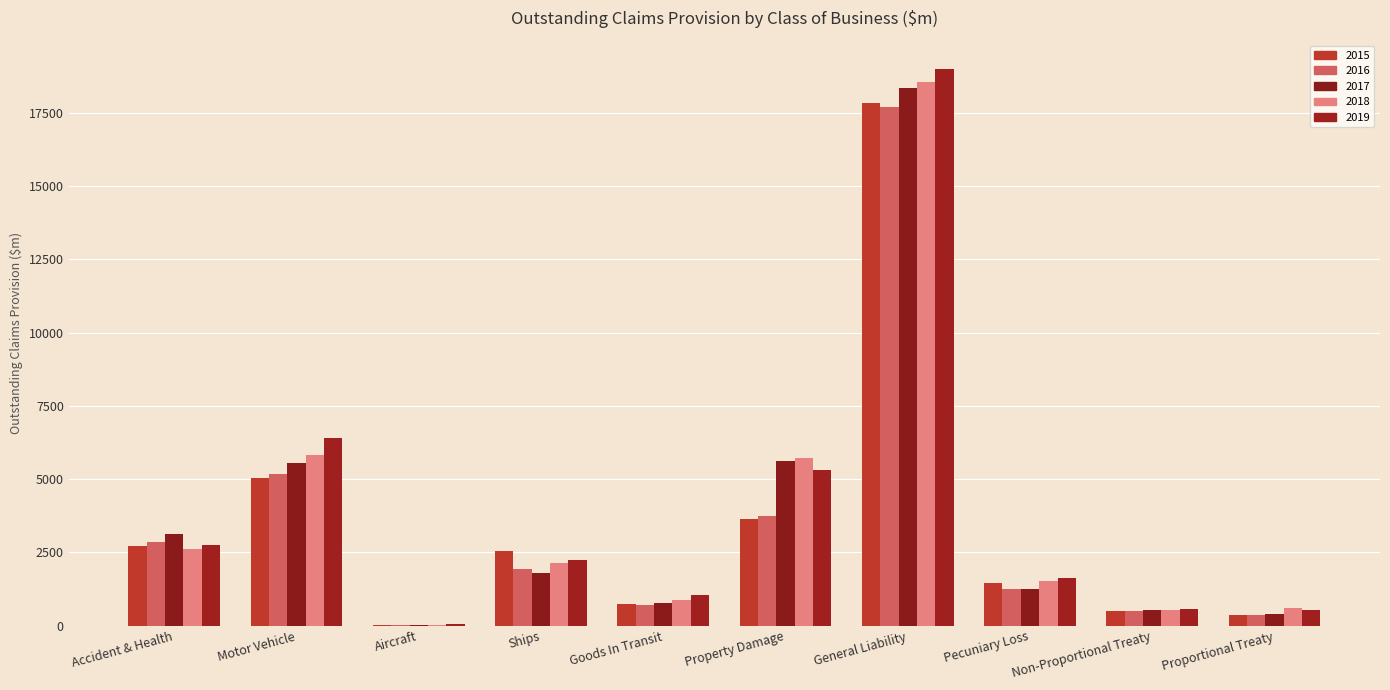

Is it true that 2015 equals 744.4 at Goods In Transit?

True